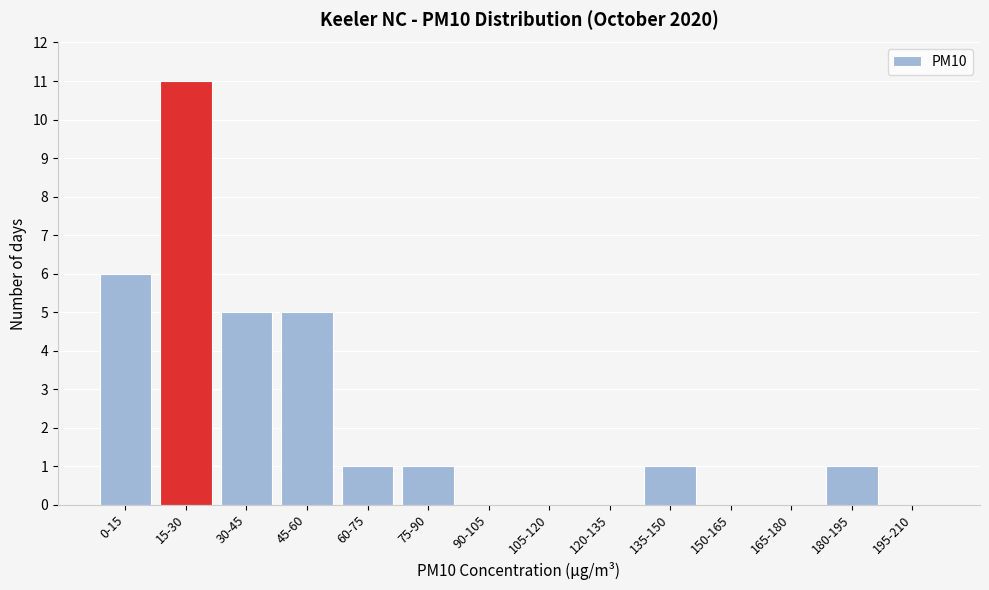

Reading left to right, list all the values displayed in this chart.

0-15=6	15-30=11	30-45=5	45-60=5	60-75=1	75-90=1	90-105=0	105-120=0	120-135=0	135-150=1	150-165=0	165-180=0	180-195=1	195-210=0